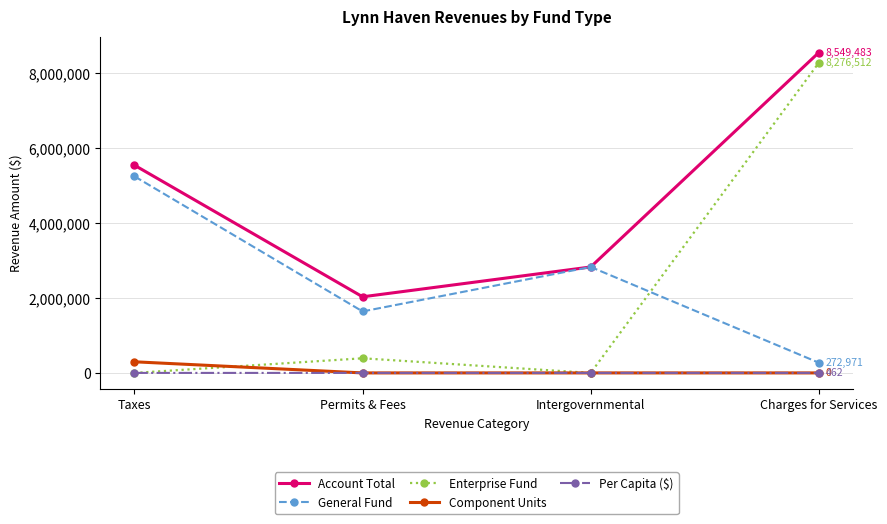

What is the maximum value for Account Total?

8549483.0